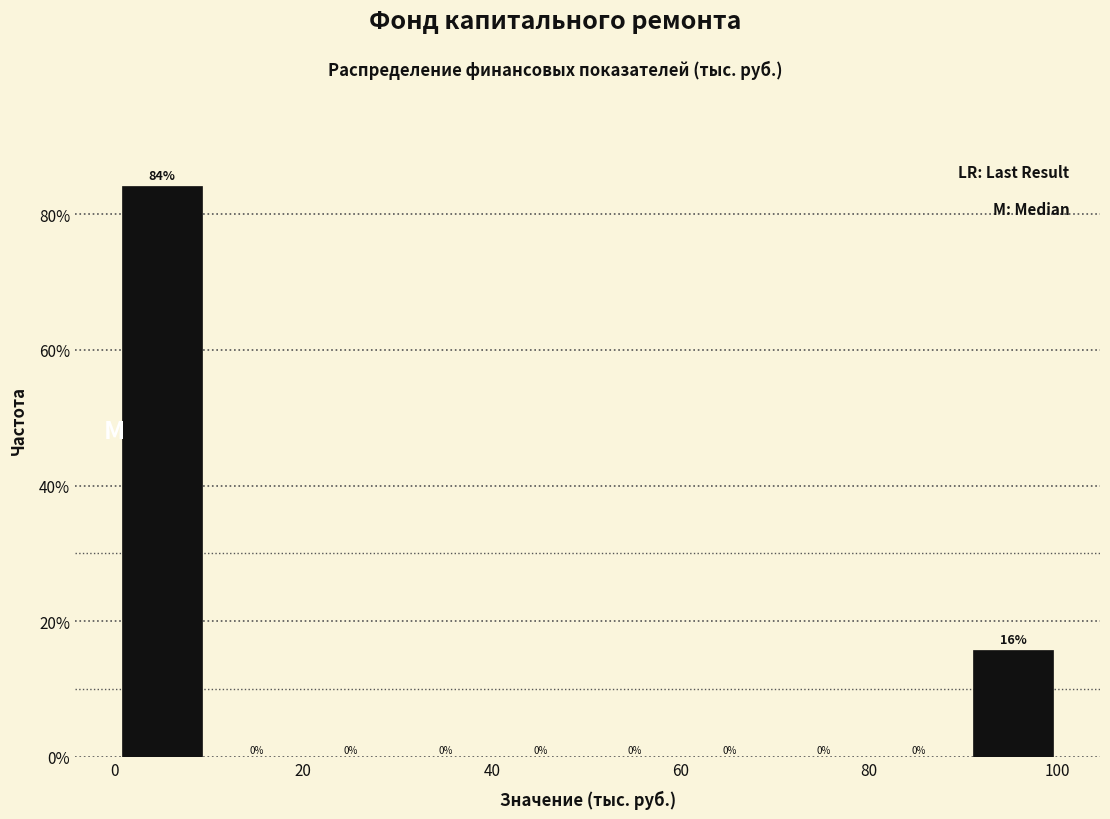

Over which range of the x-axis is the bar tallest?

0 to 10